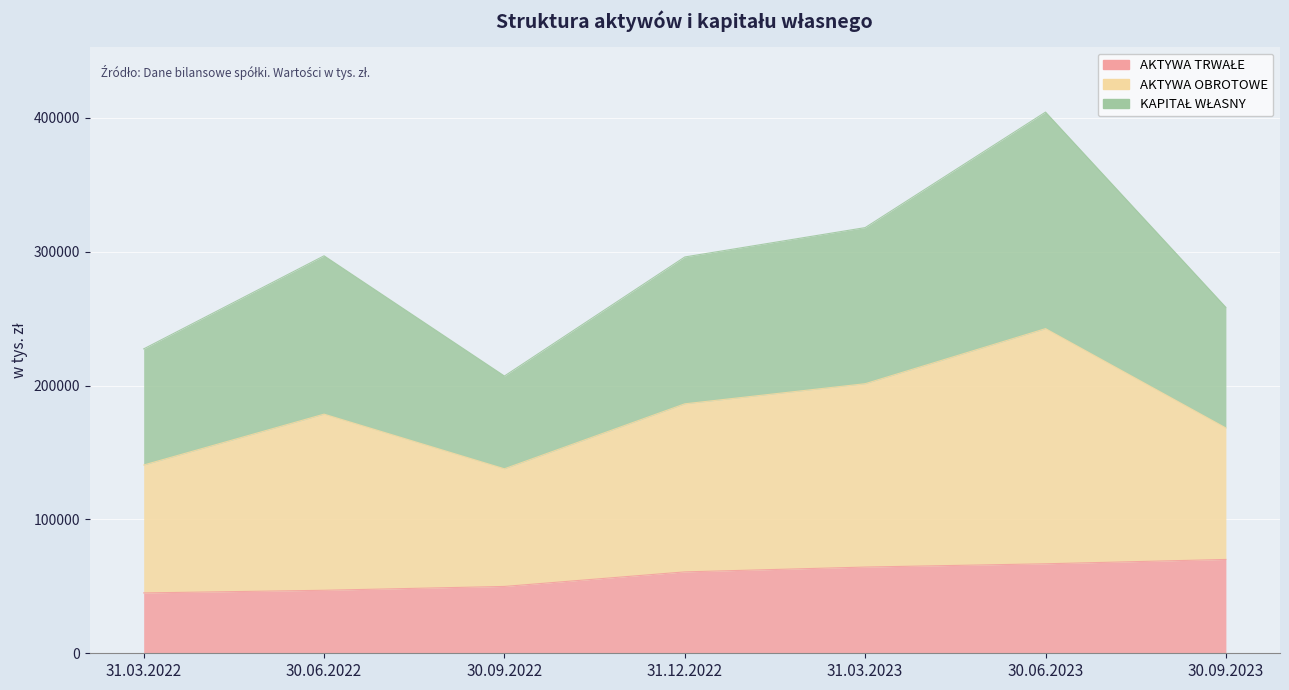

Read the AKTYWA TRWAŁE value at 31.12.2022, to the nearest 10.

60790